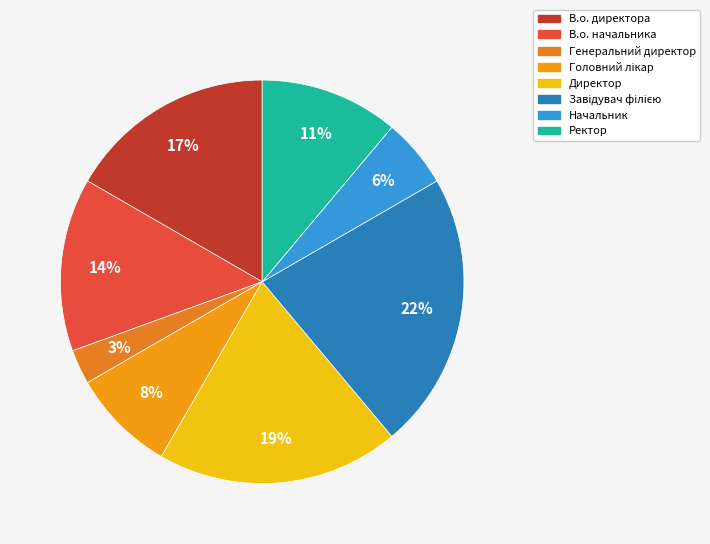

To the nearest percent, what is the difference between the largest and smallest slice percentages?

19%